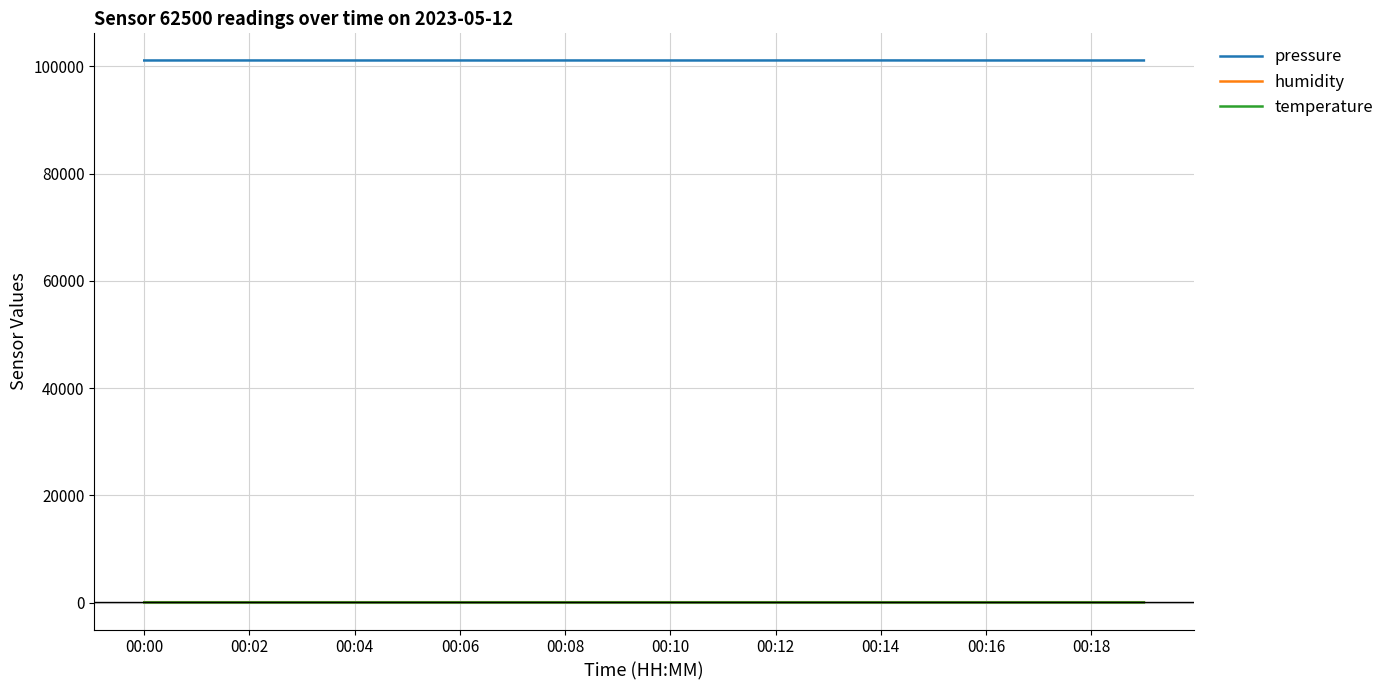

True or false: pressure and temperature intersect in this chart.

False